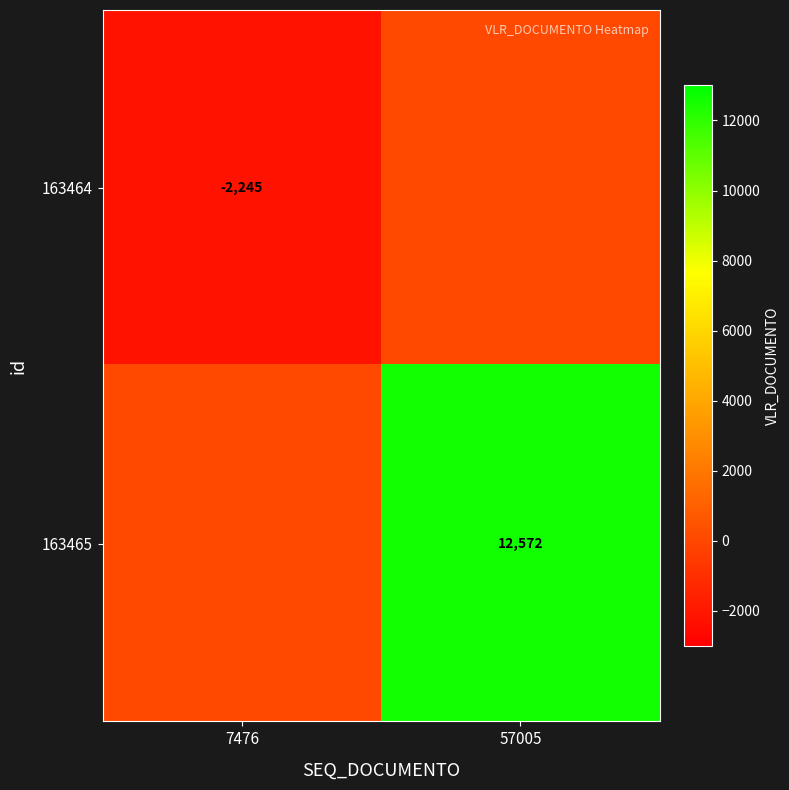

Is the value of 163464 at 7476 greater than the value of 163465 at 57005?

No